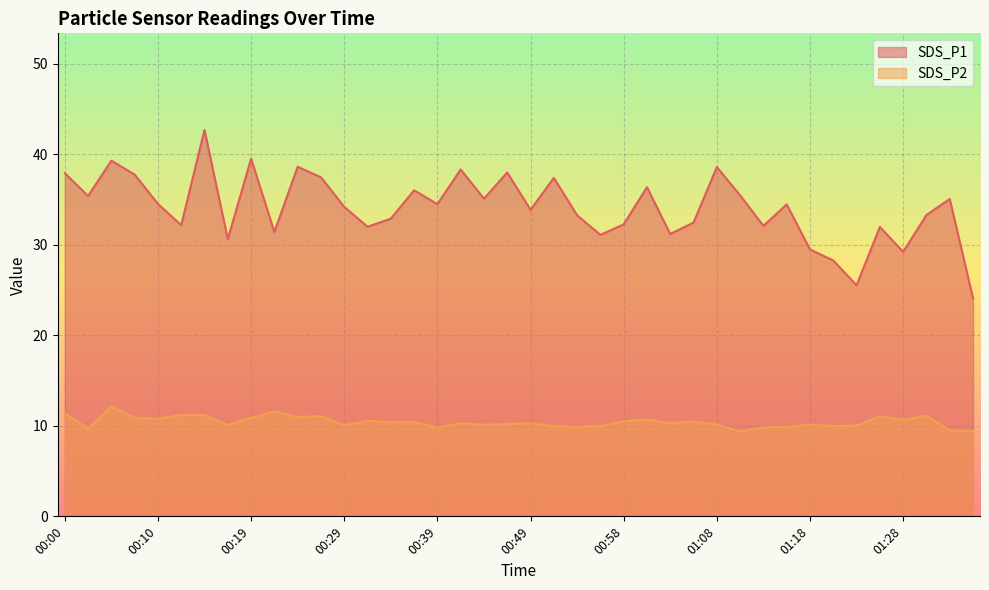

What is the difference between the SDS_P2 values at 00:41 and 00:05?

1.8